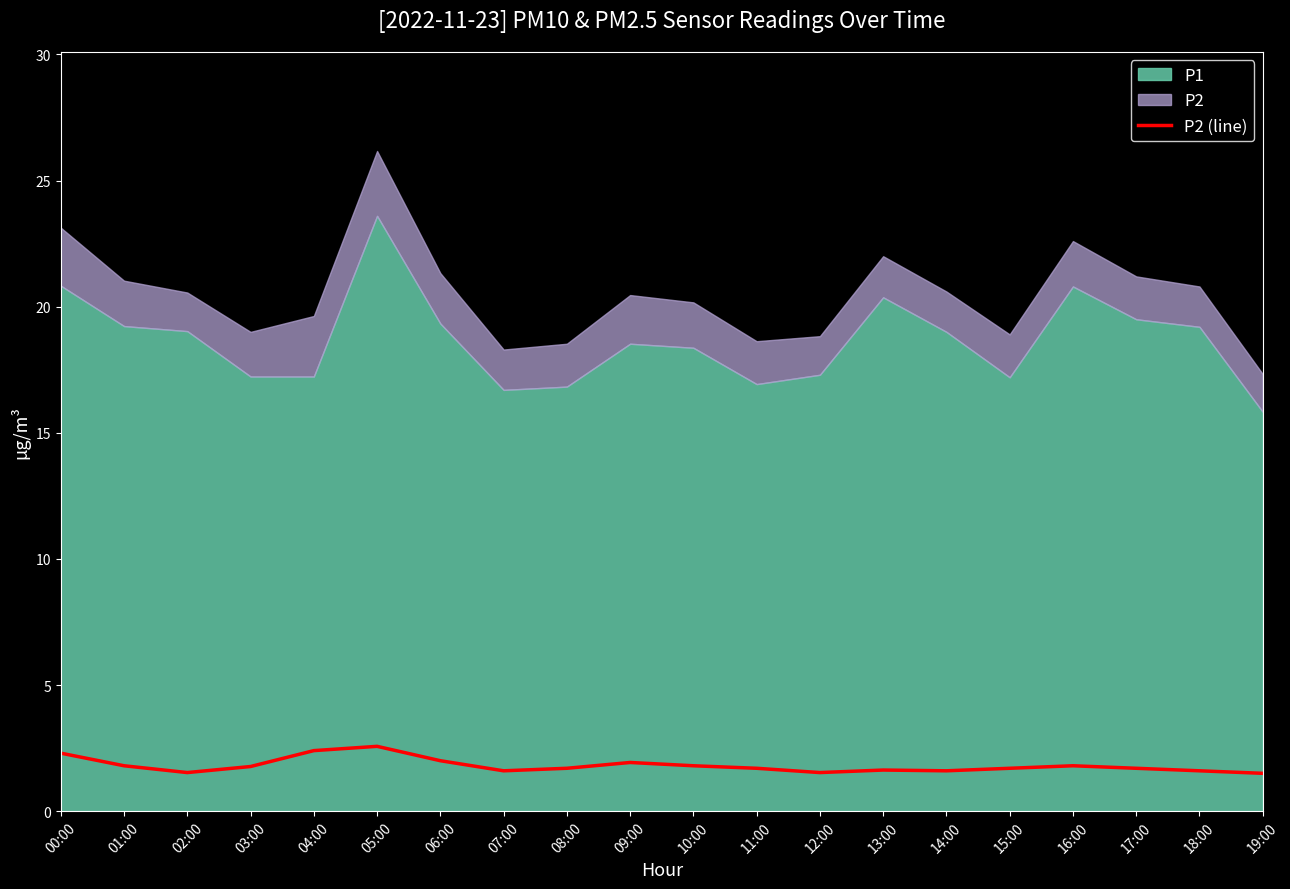

What is the minimum value shown in the chart?

1.5